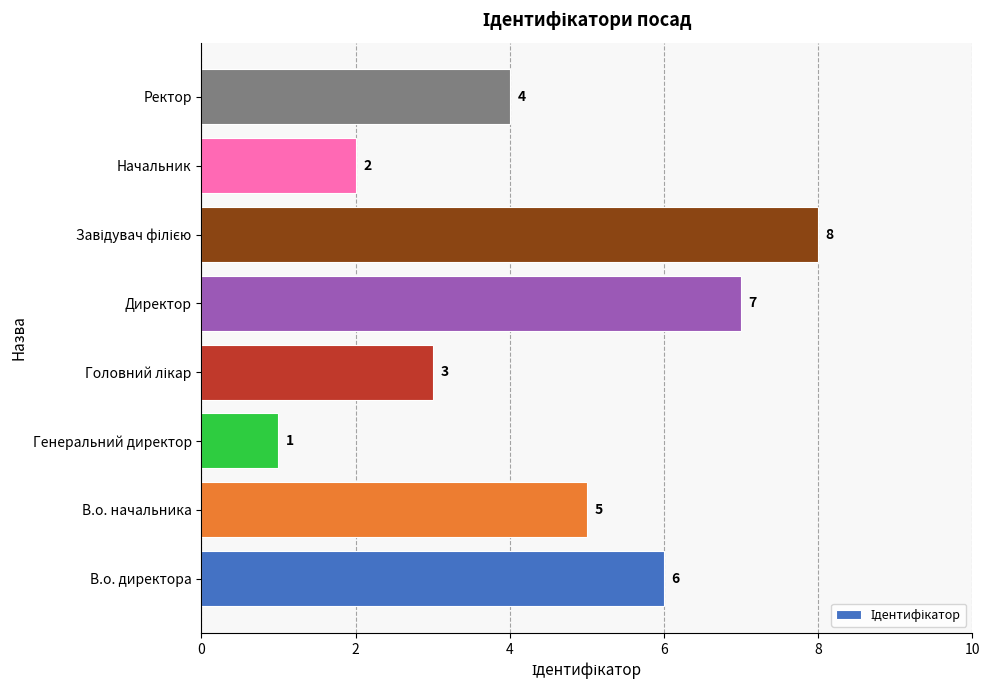

Which has a higher value, В.о. директора or Генеральний директор?

В.о. директора